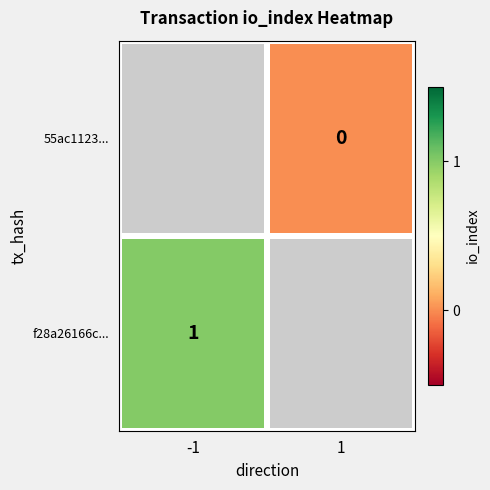

At how many categories does at least one series exceed 0?

1